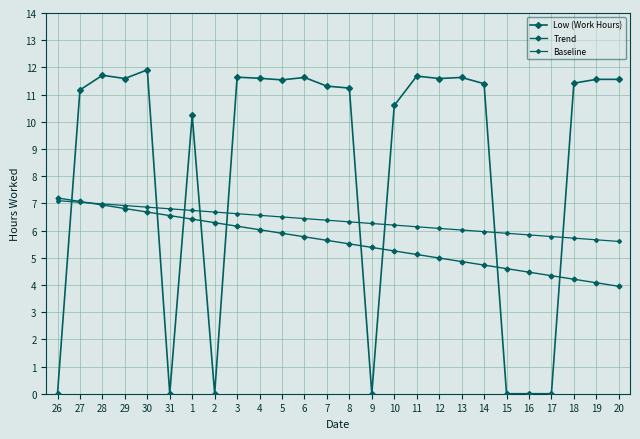

How many categories are shown in the chart?

26